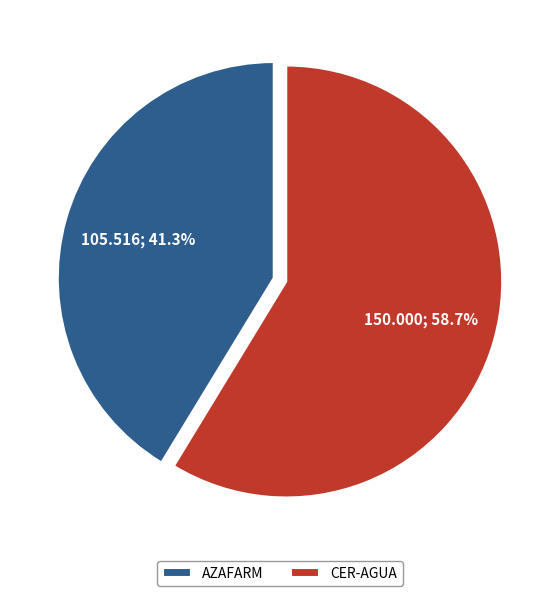

To the nearest percent, what percentage of the pie is AZAFARM?

41%